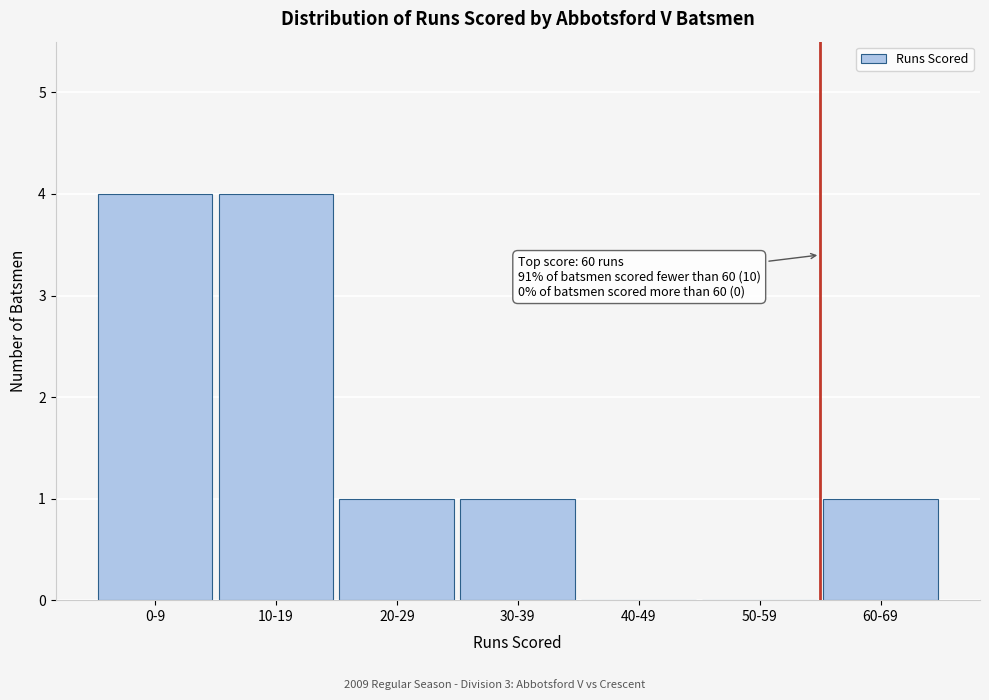

Reading right to left, list all the values displayed in this chart.

60-69=1	50-59=0	40-49=0	30-39=1	20-29=1	10-19=4	0-9=4